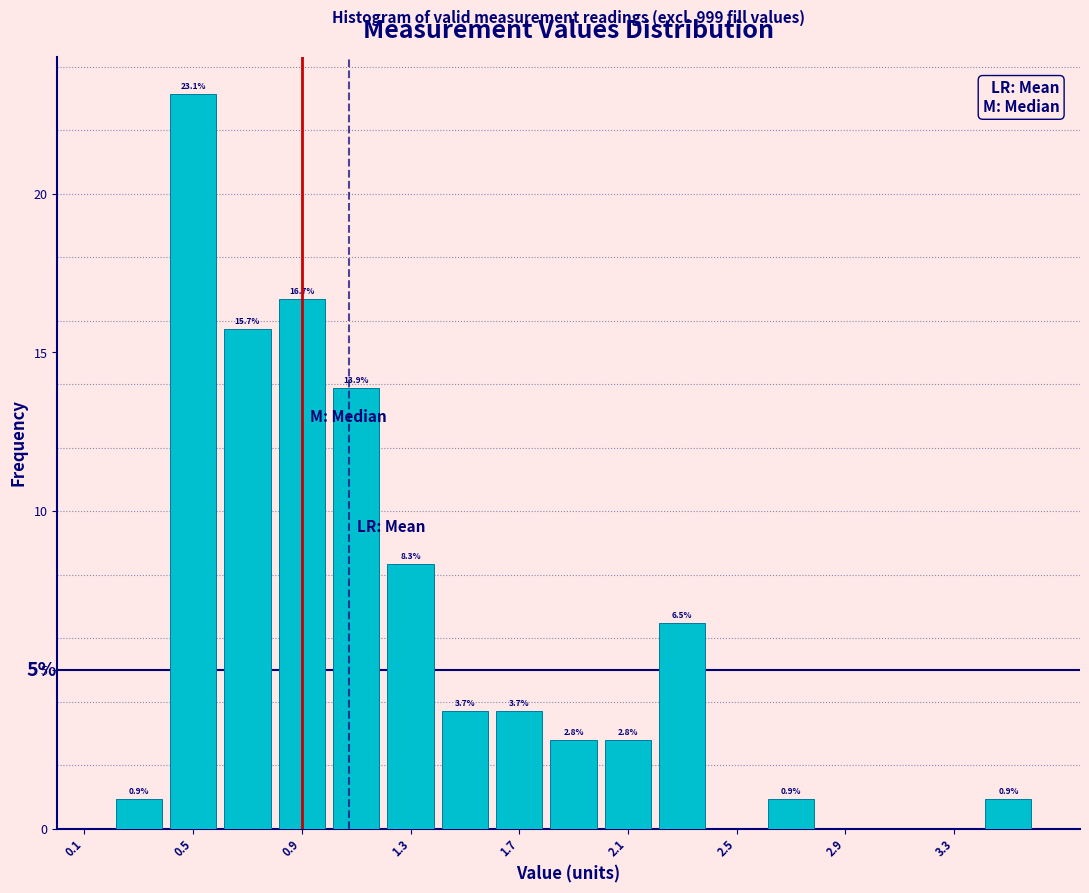

Which range on the x-axis has the tallest bar?

0.4 to 0.6